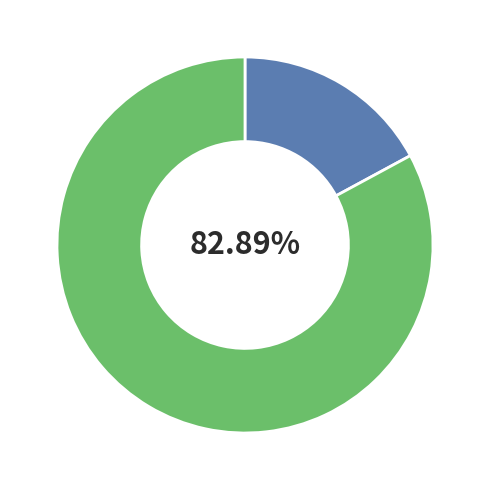

To the nearest percent, what is the average slice percentage?

50%